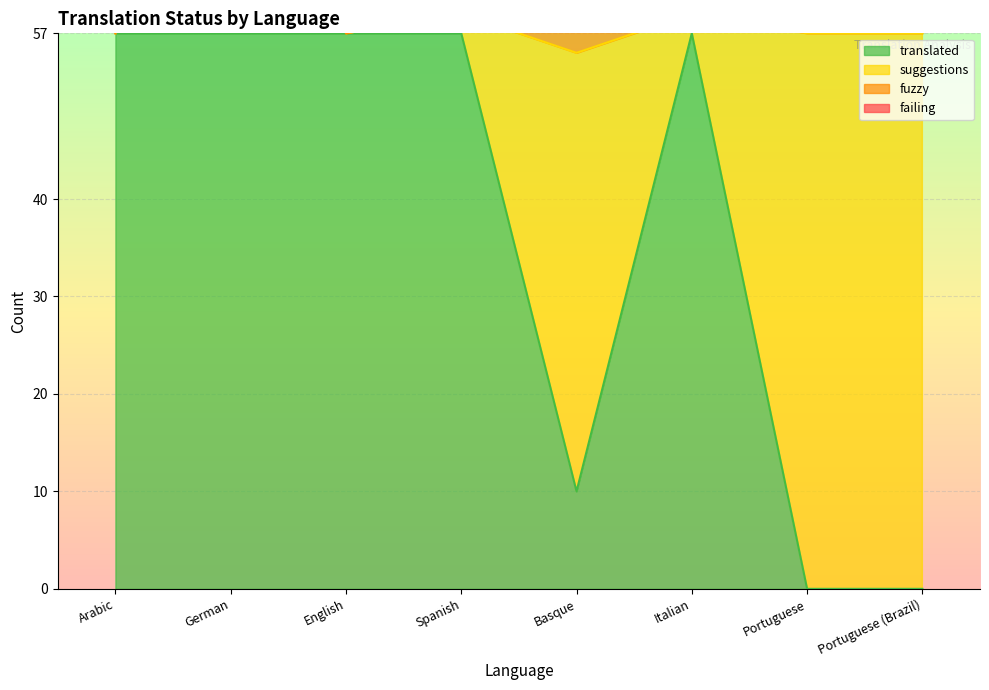

True or false: suggestions and fuzzy cross at least once.

False